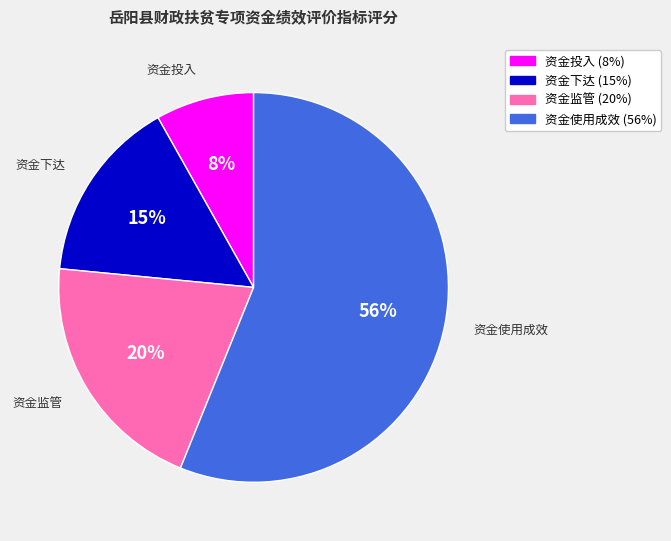

Is it true that 资金投入 is 8% of the pie?

True